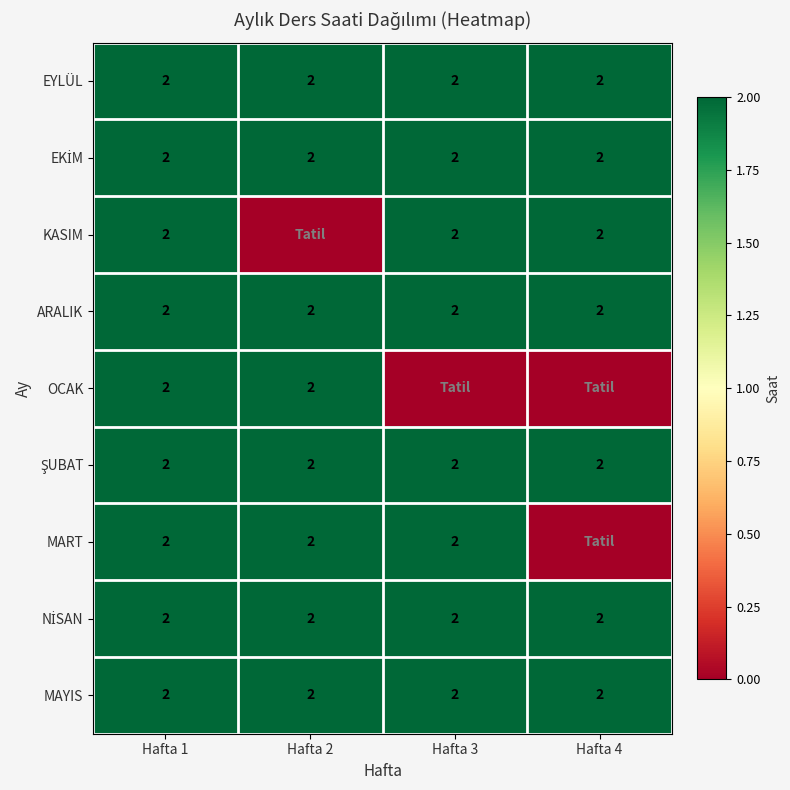

What is the sum of all MAYIS values?

8